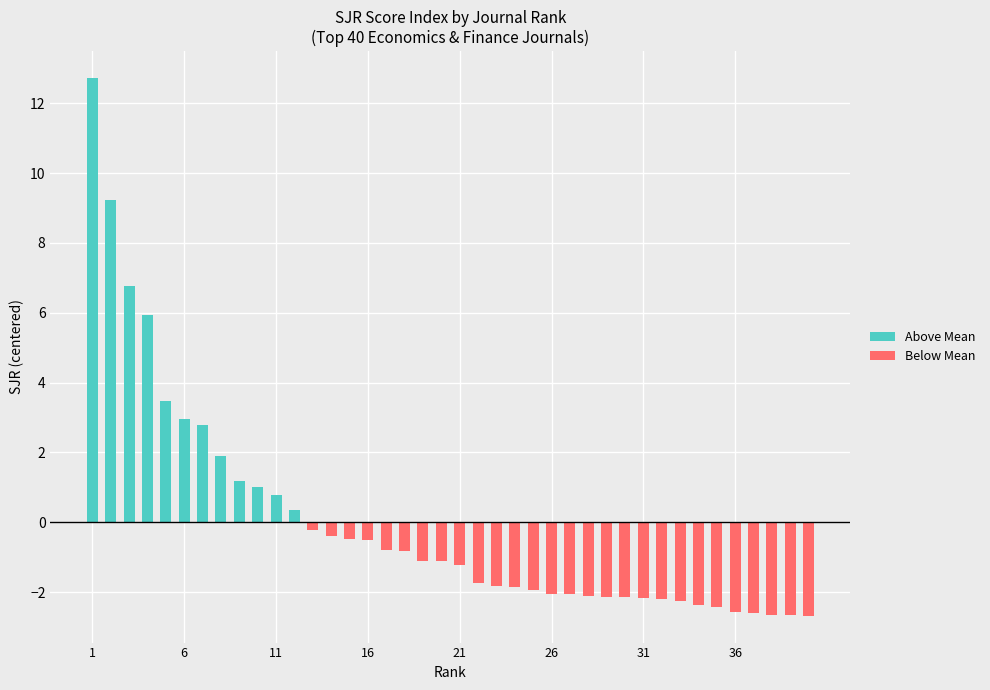

Between 30 and 39, which series saw the biggest shift?

Below Mean